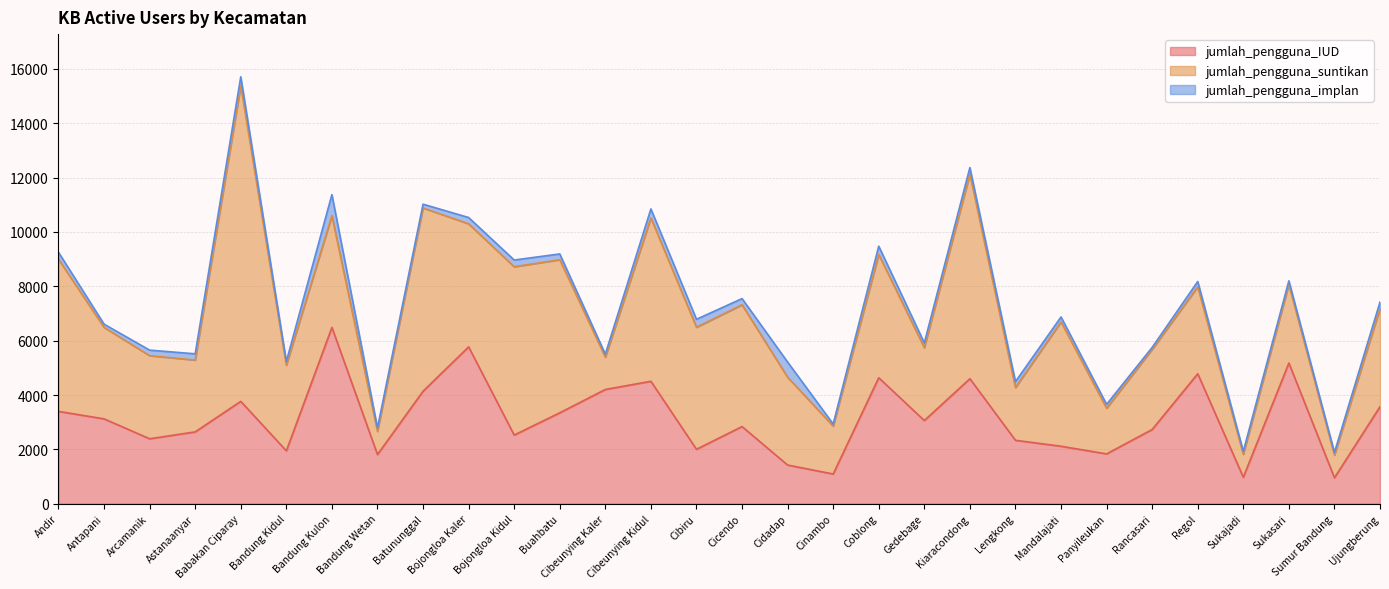

True or false: jumlah_pengguna_suntikan and jumlah_pengguna_implan cross at least once.

False